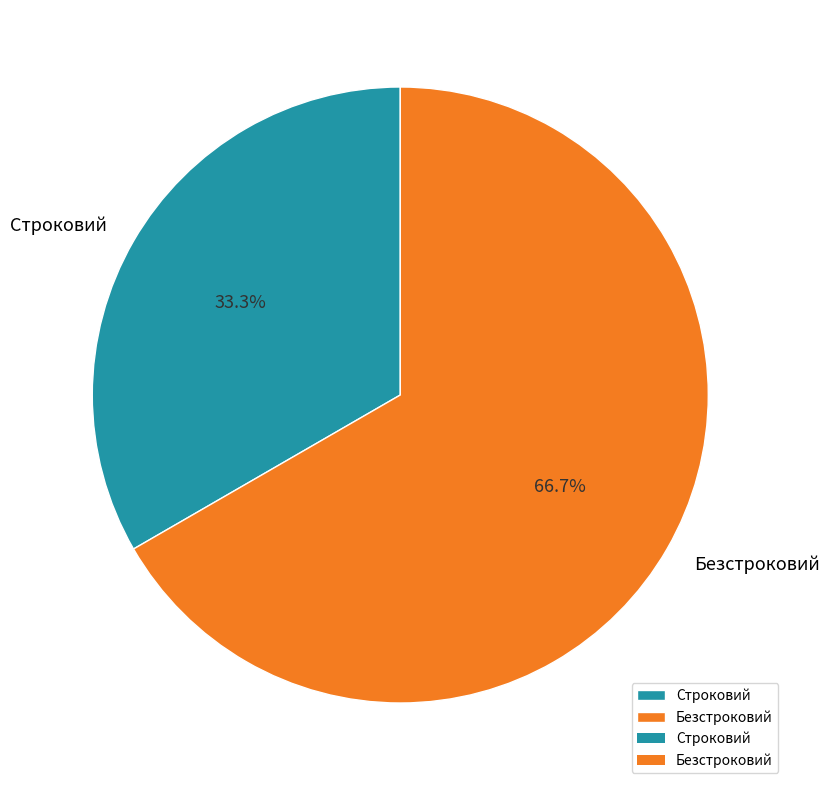

Is it true that Безстроковий is 67% of the pie?

True